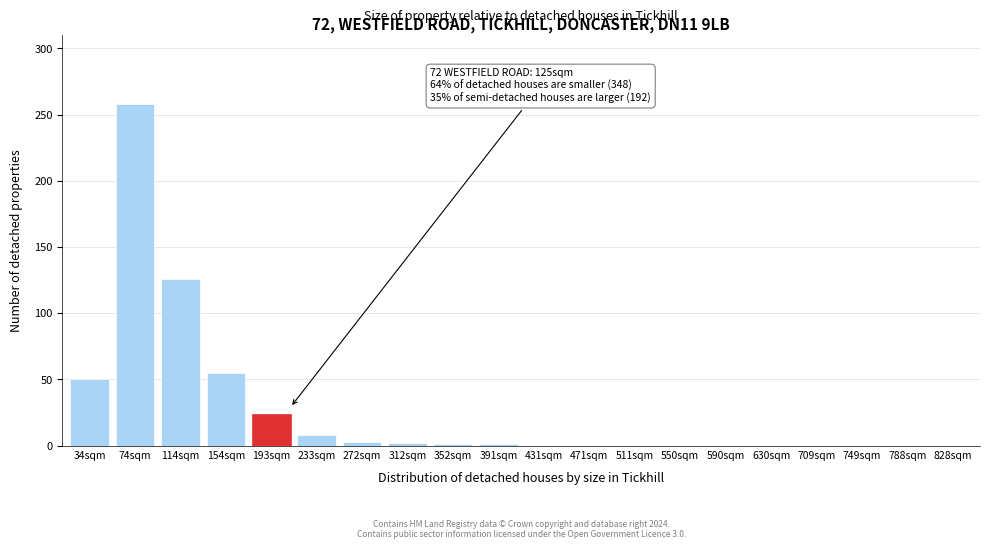

The chart shows a value of 0 at 550sqm. True or false?

True